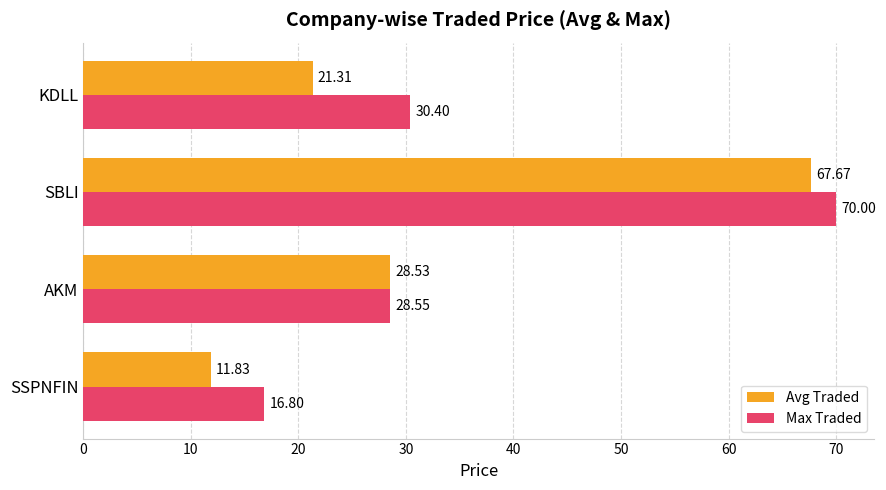

What is the difference between the highest and lowest values at KDLL?

9.1